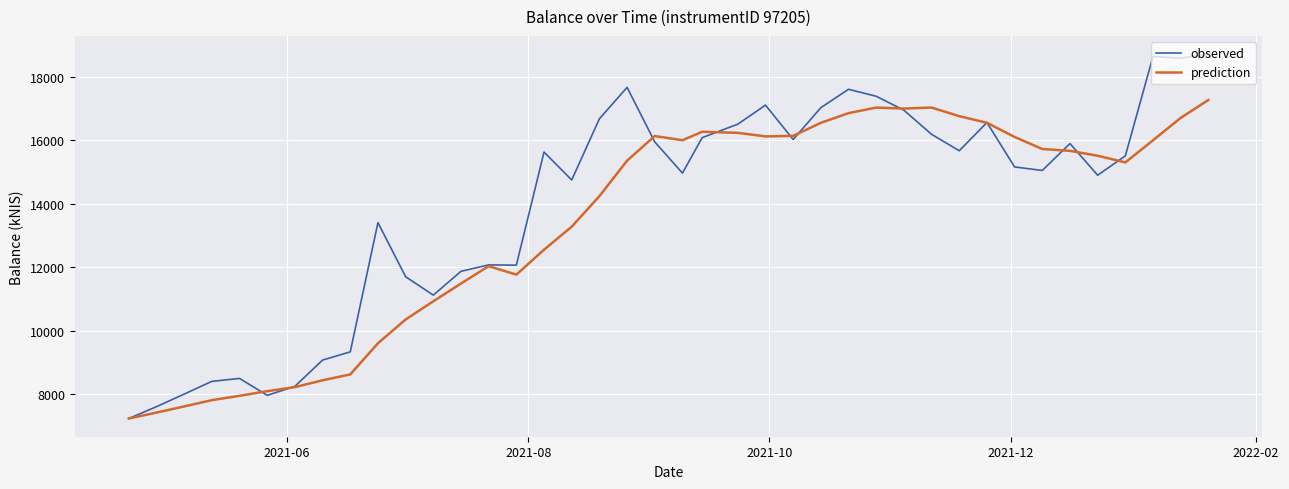

At how many categories does at least one series exceed 11413?

30